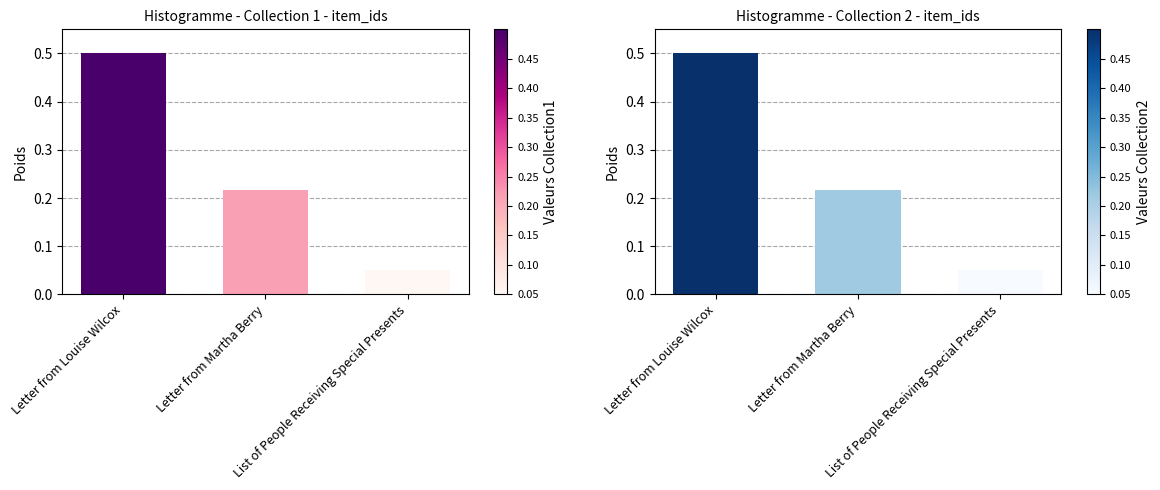

Are the bars horizontal?

No